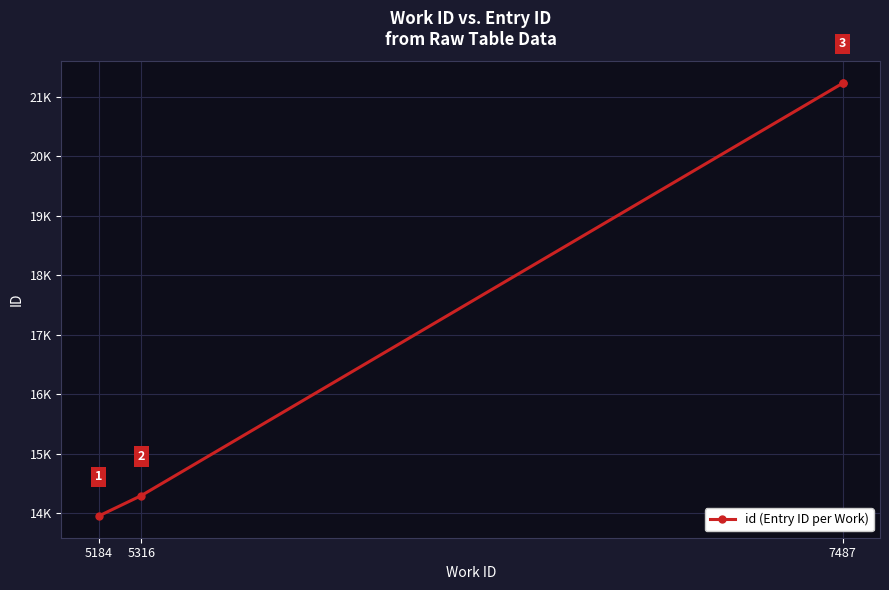

What is the sum of the values at 5184 and 7487?

35175